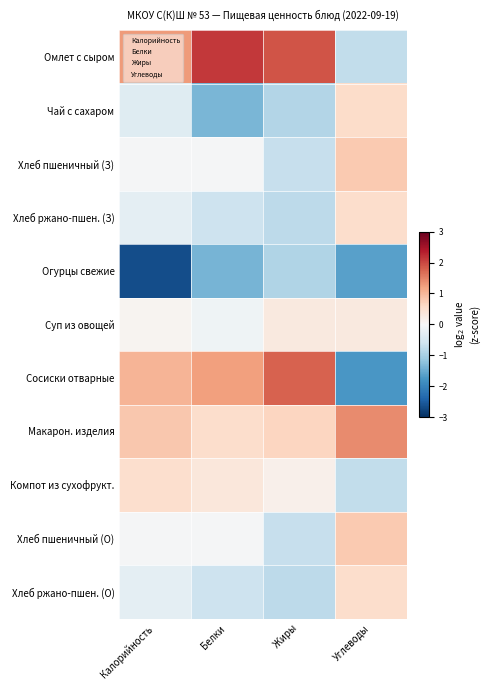

Reading left to right, transcribe all the data shown in this chart.

Омлет с сыром: Калорийность=1.3	Белки=2.1	Жиры=1.9	Углеводы=-0.7
Чай с сахаром: Калорийность=-0.4	Белки=-1.4	Жиры=-0.9	Углеводы=0.5
Хлеб пшеничный (З): Калорийность=-0.0	Белки=-0.0	Жиры=-0.7	Углеводы=0.8
Хлеб ржано-пшен. (З): Калорийность=-0.3	Белки=-0.6	Жиры=-0.8	Углеводы=0.5
Огурцы свежие: Калорийность=-2.7	Белки=-1.4	Жиры=-0.9	Углеводы=-1.6
Суп из овощей: Калорийность=0.1	Белки=-0.1	Жиры=0.3	Углеводы=0.3
Сосиски отварные: Калорийность=1.0	Белки=1.2	Жиры=1.8	Углеводы=-1.8
Макарон. изделия: Калорийность=0.8	Белки=0.5	Жиры=0.6	Углеводы=1.4
Компот из сухофрукт.: Калорийность=0.5	Белки=0.3	Жиры=0.2	Углеводы=-0.7
Хлеб пшеничный (О): Калорийность=-0.0	Белки=-0.0	Жиры=-0.7	Углеводы=0.8
Хлеб ржано-пшен. (О): Калорийность=-0.3	Белки=-0.6	Жиры=-0.8	Углеводы=0.5